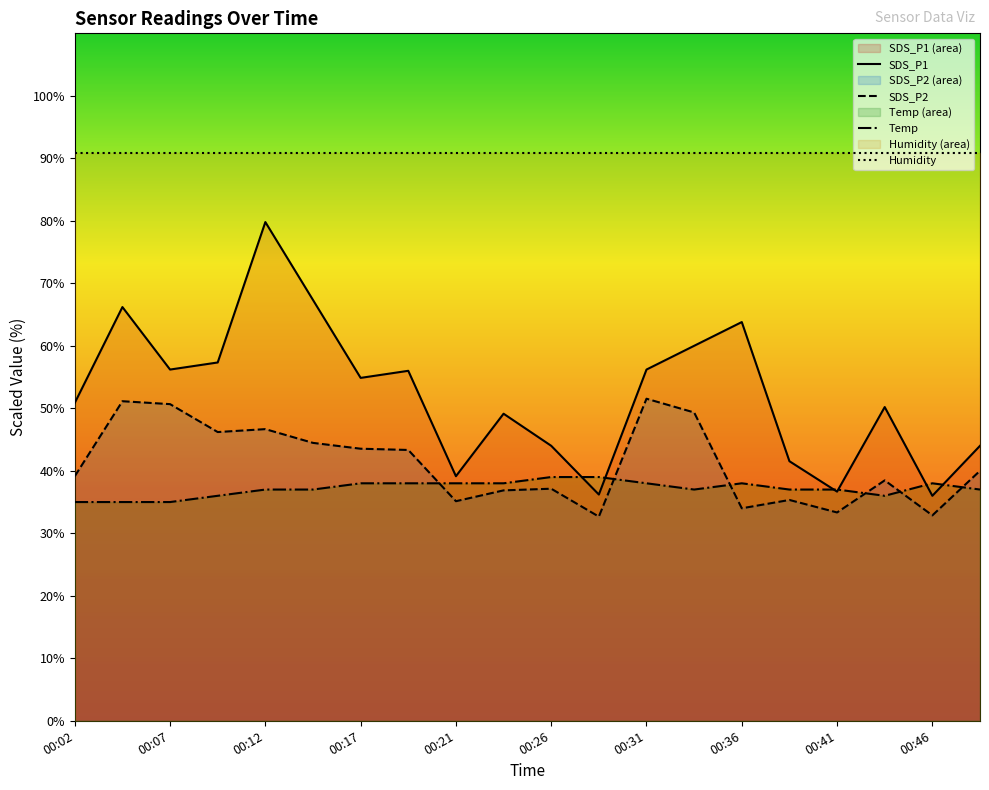

At how many categories does at least one series exceed 83?

20